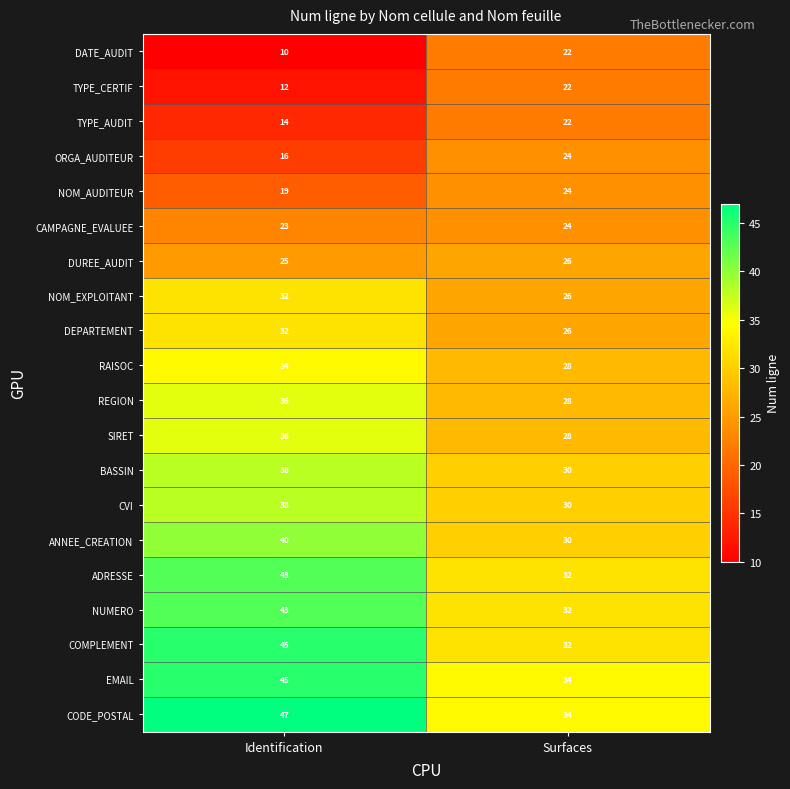

What value does the SIRET series have at Surfaces?

28